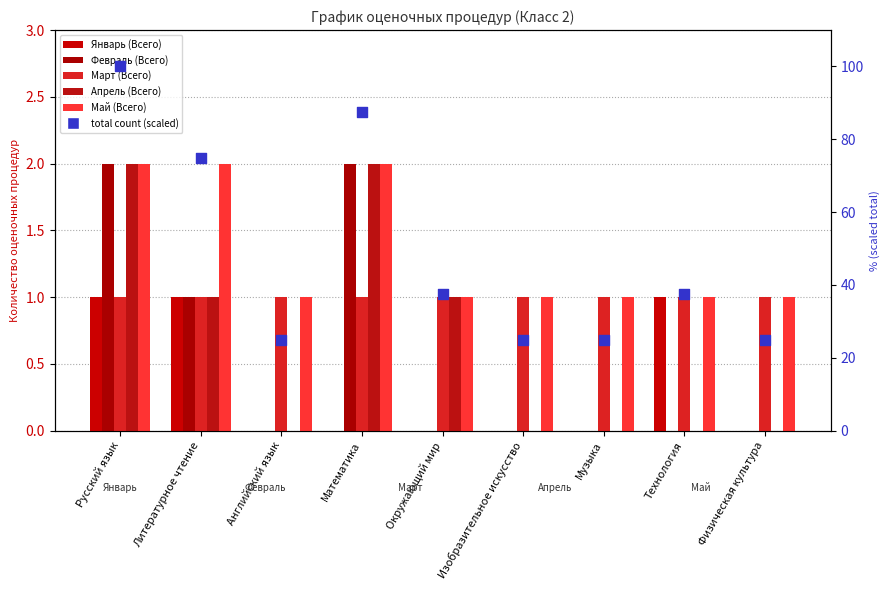

What are all the series names shown in the legend?

Январь (Всего), Февраль (Всего), Март (Всего), Апрель (Всего), Май (Всего), total count (scaled)